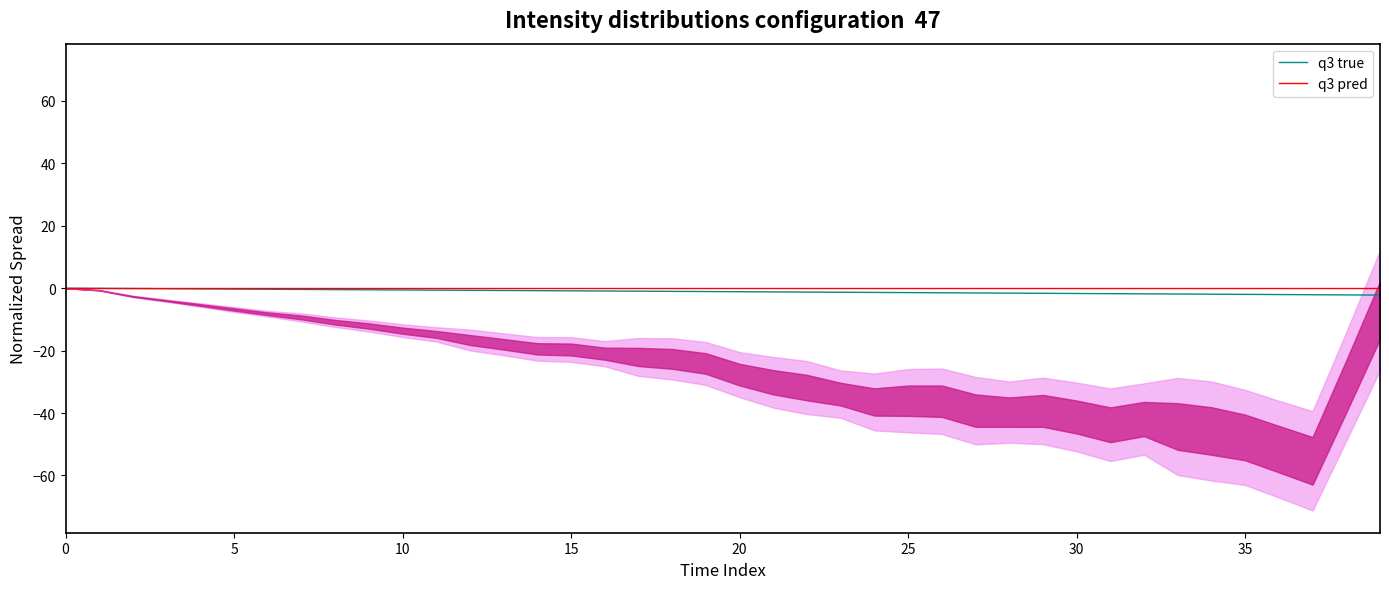

The q3 true series shows -0.8 at 15. True or false?

True